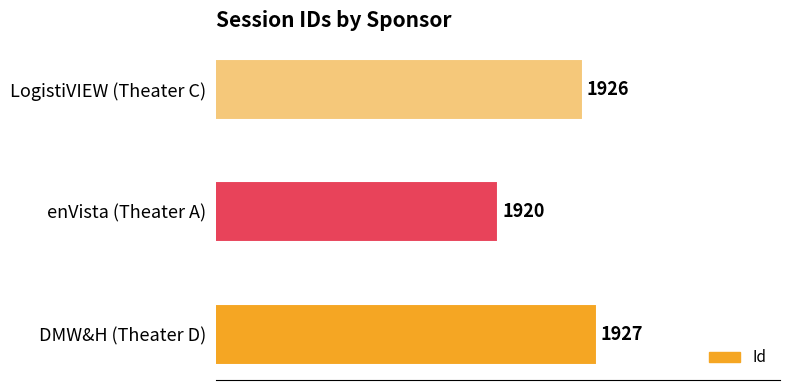

Is it true that the value at enVista (Theater A) is 1920?

True